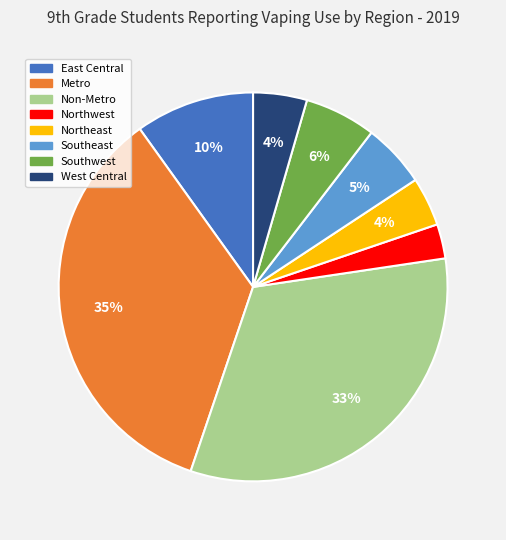

Which slice is the largest?

Metro